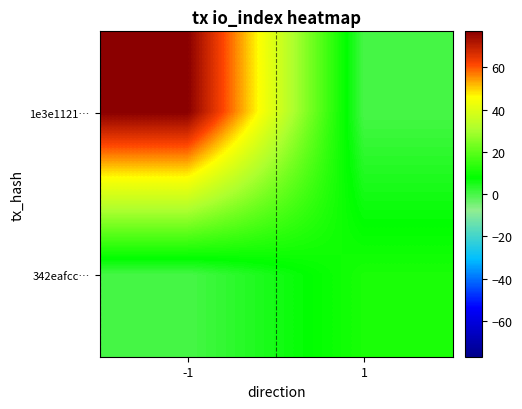

Reading right to left, what are all the values shown in this chart?

1e3e1121…: 1=0	-1=77
342eafcc…: 1=11	-1=0